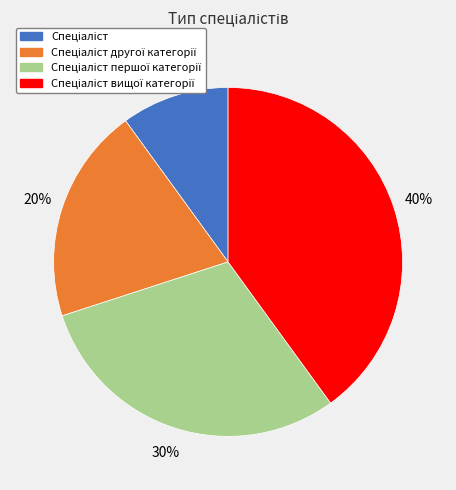

Does any single category account for the majority?

No